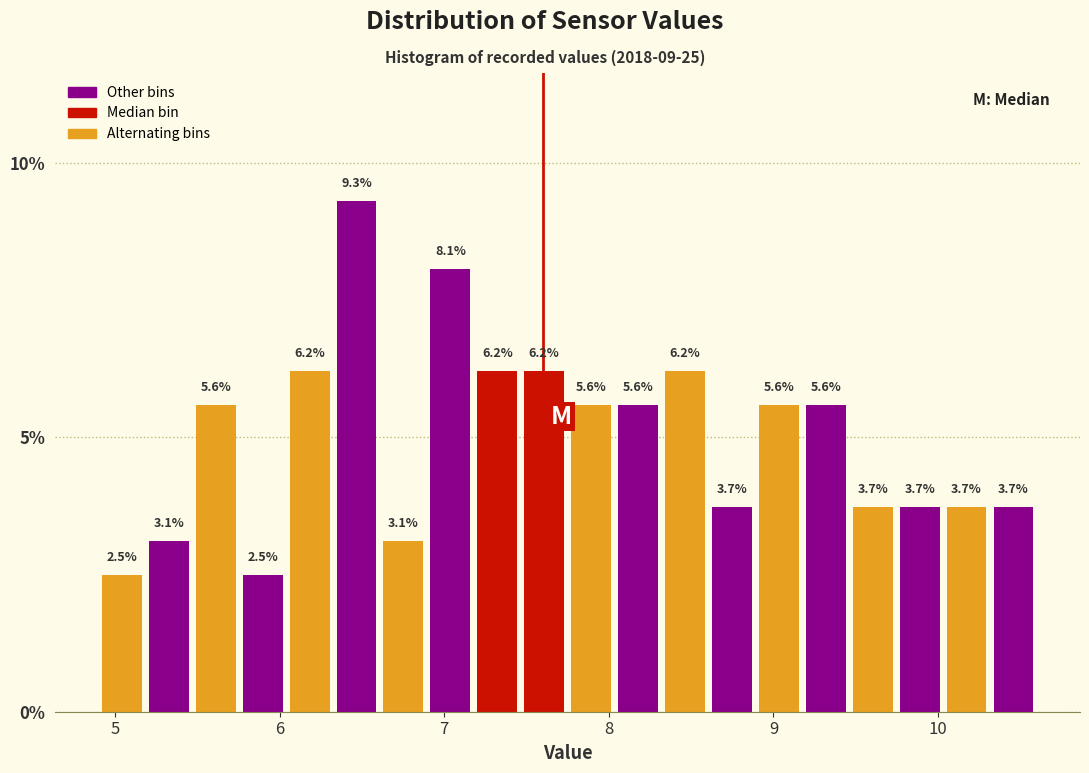

Read against the x-axis, roughly where is the centre of the tallest bar?

6.5